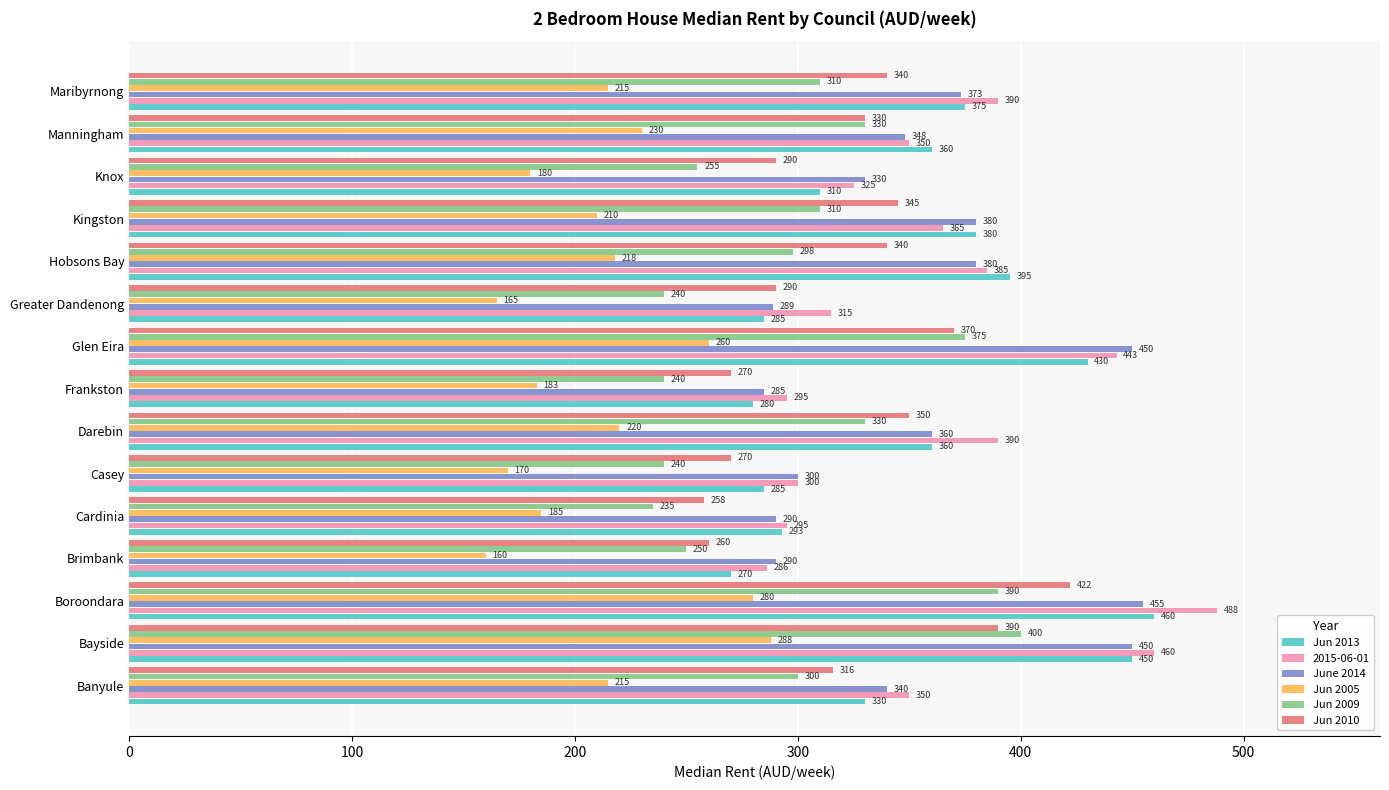

True or false: June 2014 has a value of 194 at Maribyrnong.

False